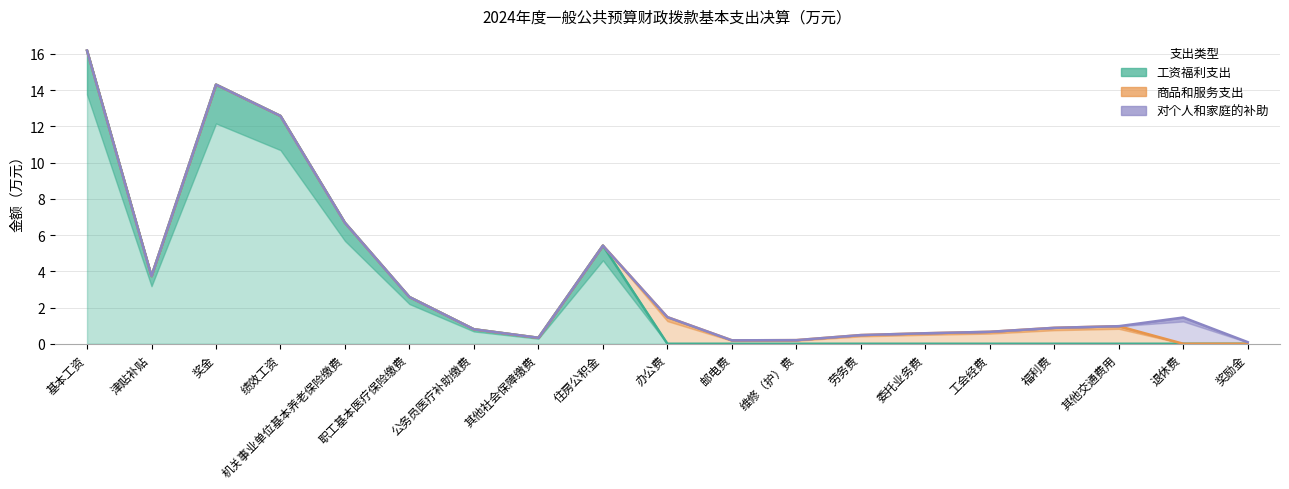

Rank the series by their maximum value, from lowest to highest.

对个人和家庭的补助, 商品和服务支出, 工资福利支出